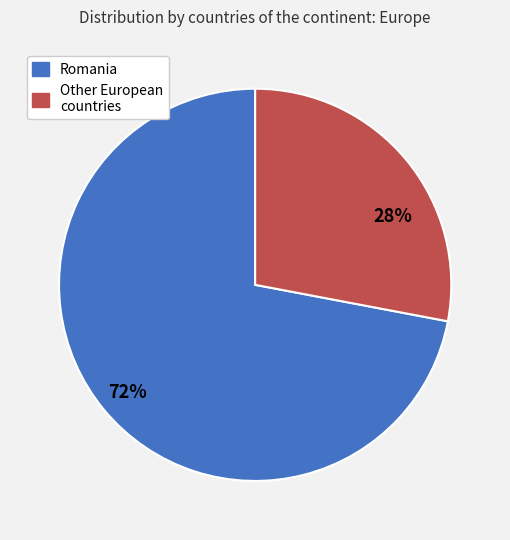

Is the sum of Other European countries and Romania greater than half?

Yes